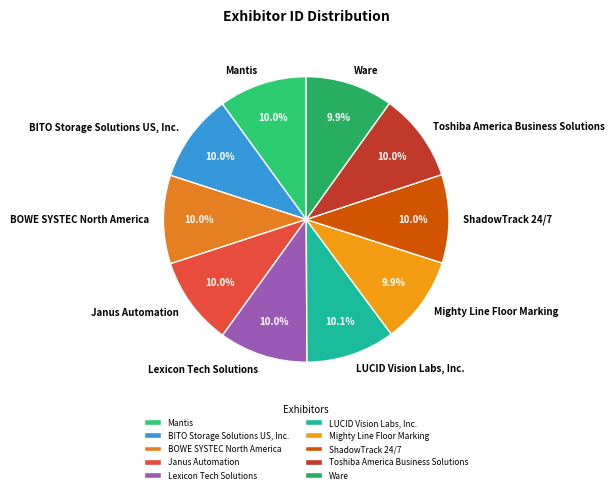

Approximately how many times larger is the value at BOWE SYSTEC North America compared to BITO Storage Solutions US, Inc.?

1.0